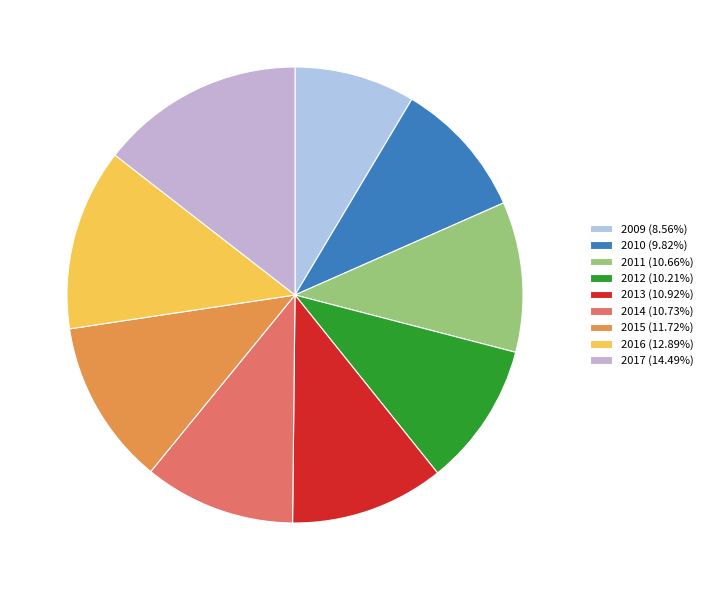

Is it true that 2015 is 12% of the pie?

True